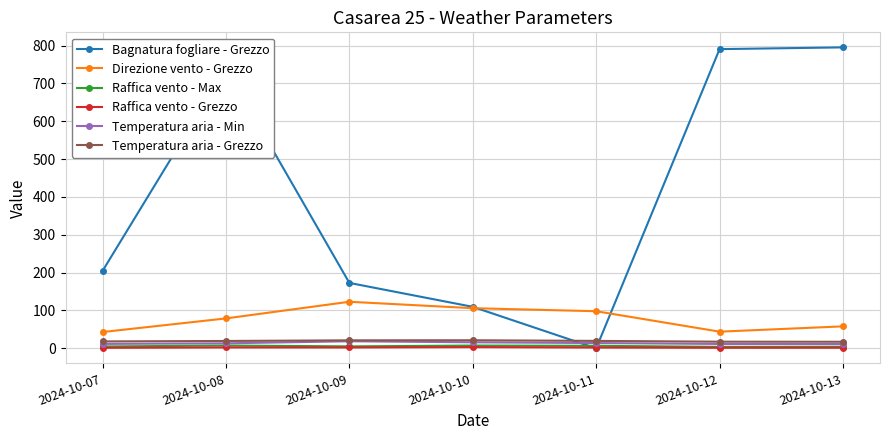

What is the difference between the Temperatura aria - Grezzo values at 2024-10-12 and 2024-10-11?

2.1